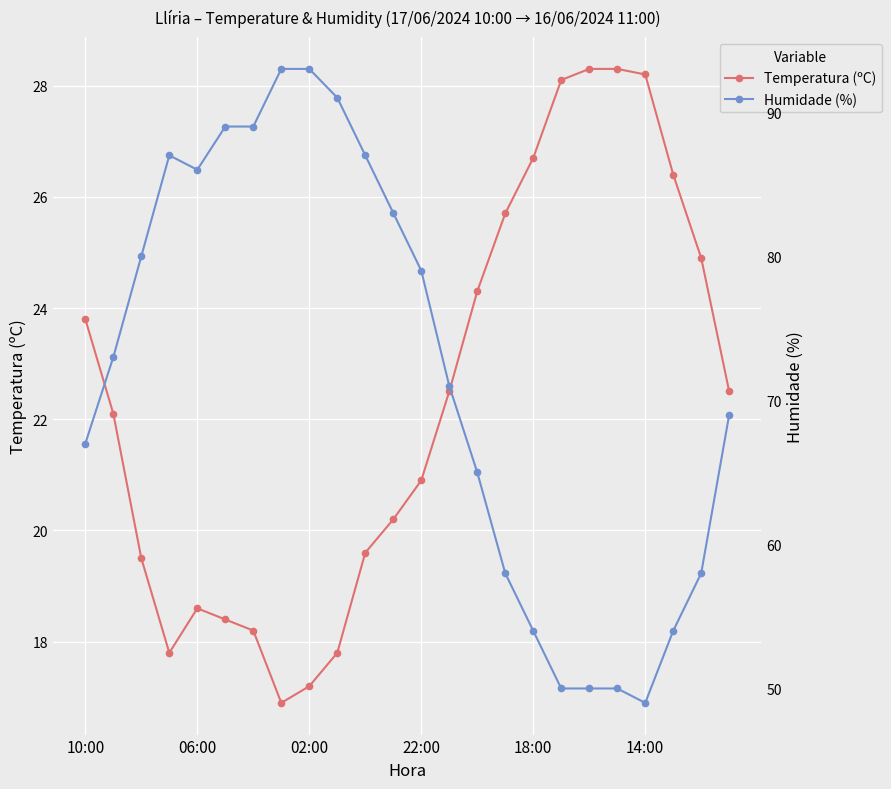

How many lines are shown in the chart?

2